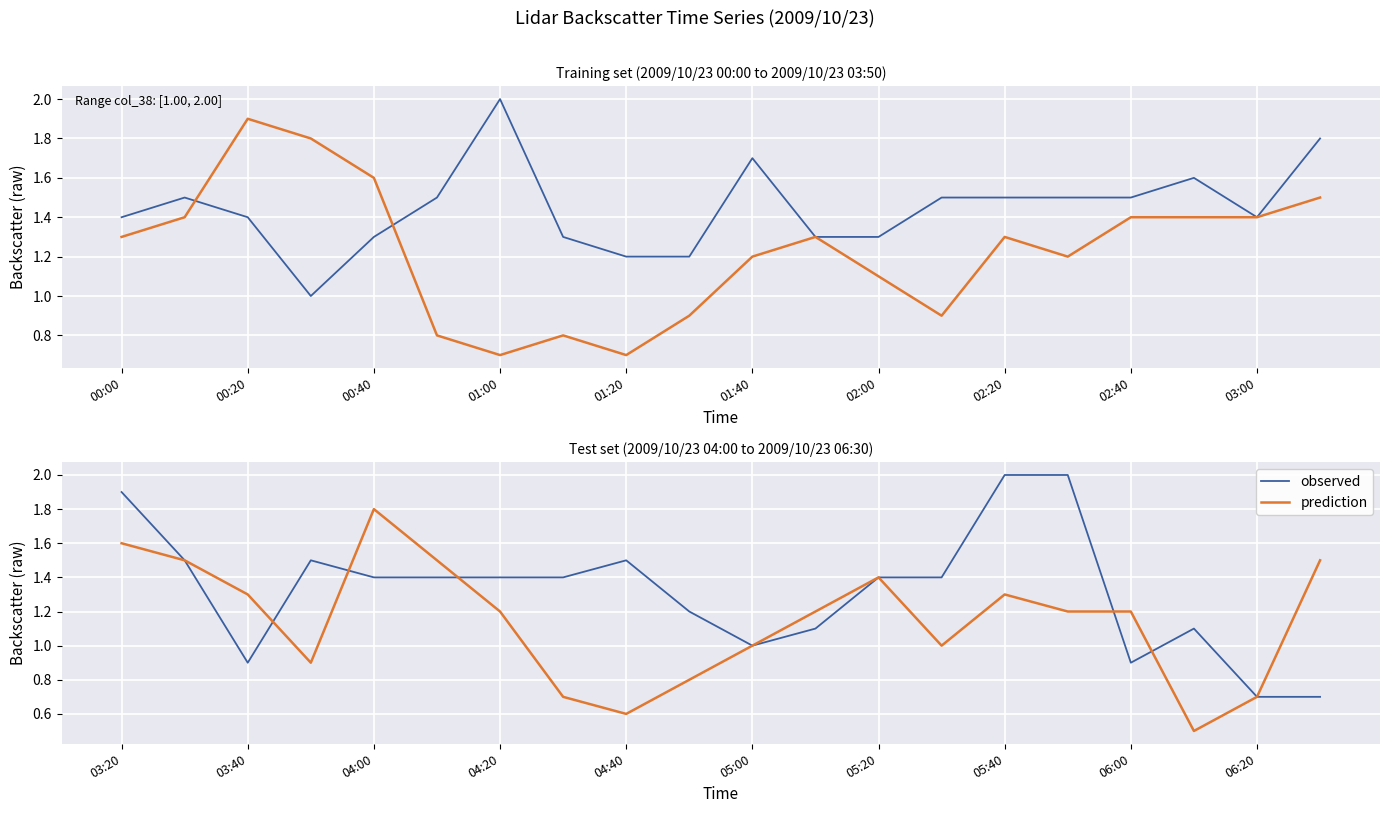

Between 16 and 13, which is larger?

13